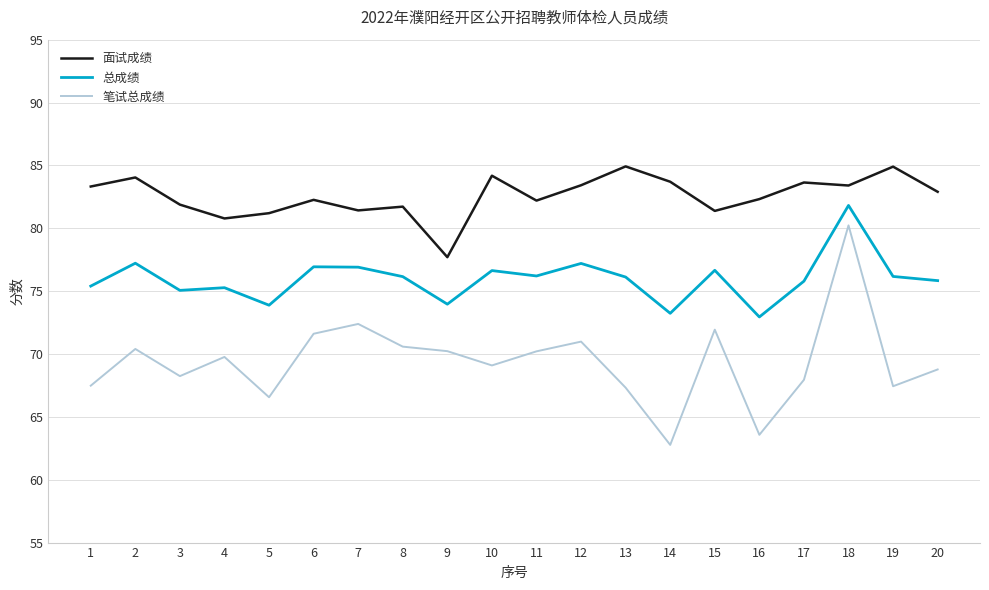

Which series has the largest range (max minus min)?

笔试总成绩